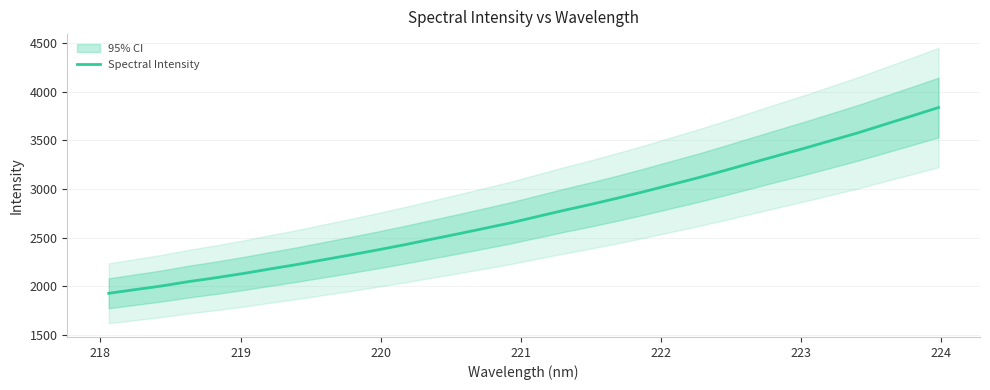

What is the maximum value for Spectral Intensity?

3839.4